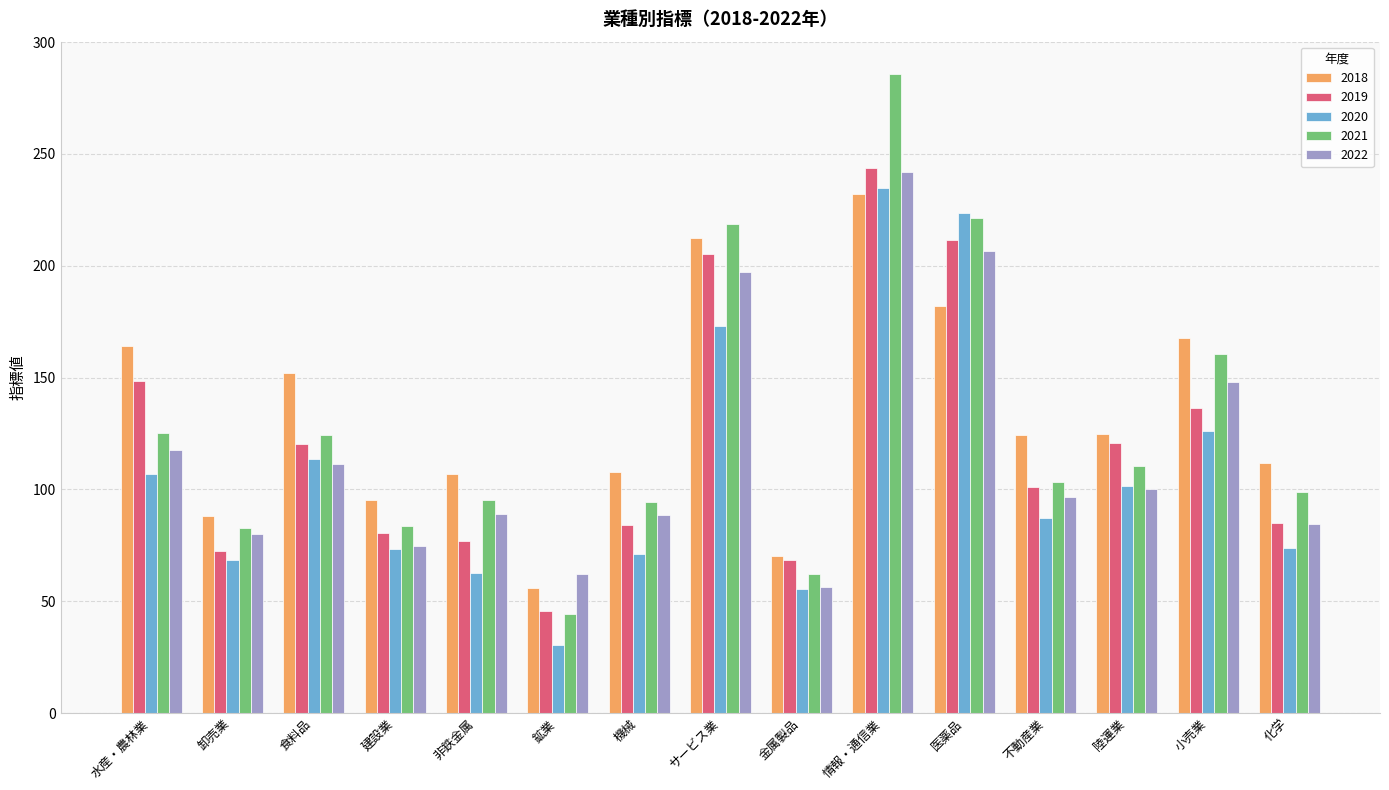

What is the minimum value for 2022?

56.2